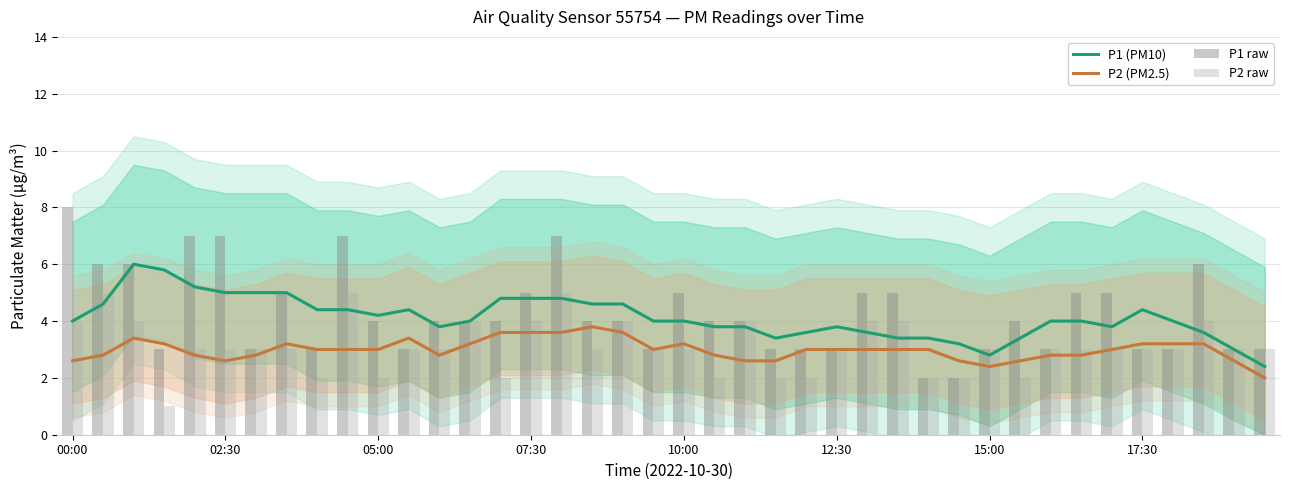

Reading left to right, list all the values displayed in this chart.

P1 (PM10): 4.0	4.6	6.0	5.8	5.2	5.0	5.0	5.0	4.4	4.4	4.2	4.4	3.8	4.0	4.8	4.8	4.8	4.6	4.6	4.0	4.0	3.8	3.8	3.4	3.6	3.8	3.6	3.4	3.4	3.2	2.8	3.4	4.0	4.0	3.8	4.4	4.0	3.6	3.0	2.4
P2 (PM2.5): 2.6	2.8	3.4	3.2	2.8	2.6	2.8	3.2	3.0	3.0	3.0	3.4	2.8	3.2	3.6	3.6	3.6	3.8	3.6	3.0	3.2	2.8	2.6	2.6	3.0	3.0	3.0	3.0	3.0	2.6	2.4	2.6	2.8	2.8	3.0	3.2	3.2	3.2	2.6	2.0
P1 raw: 8.0	6.0	6.0	3.0	7.0	7.0	3.0	5.0	3.0	7.0	4.0	3.0	4.0	4.0	4.0	5.0	7.0	4.0	4.0	3.0	5.0	4.0	4.0	3.0	3.0	3.0	5.0	5.0	2.0	2.0	3.0	4.0	3.0	5.0	5.0	3.0	3.0	6.0	3.0	3.0
P2 raw: 4.0	5.0	4.0	1.0	3.0	3.0	3.0	3.0	2.0	5.0	2.0	3.0	3.0	4.0	2.0	4.0	5.0	3.0	4.0	3.0	3.0	2.0	4.0	2.0	2.0	3.0	4.0	4.0	2.0	2.0	3.0	2.0	3.0	3.0	3.0	3.0	3.0	4.0	3.0	3.0